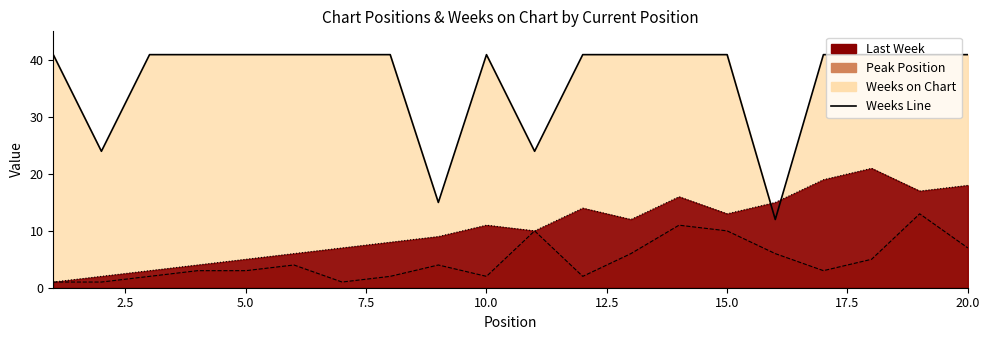

How many interior local valleys (lower than both neighbors) does the data have?

4